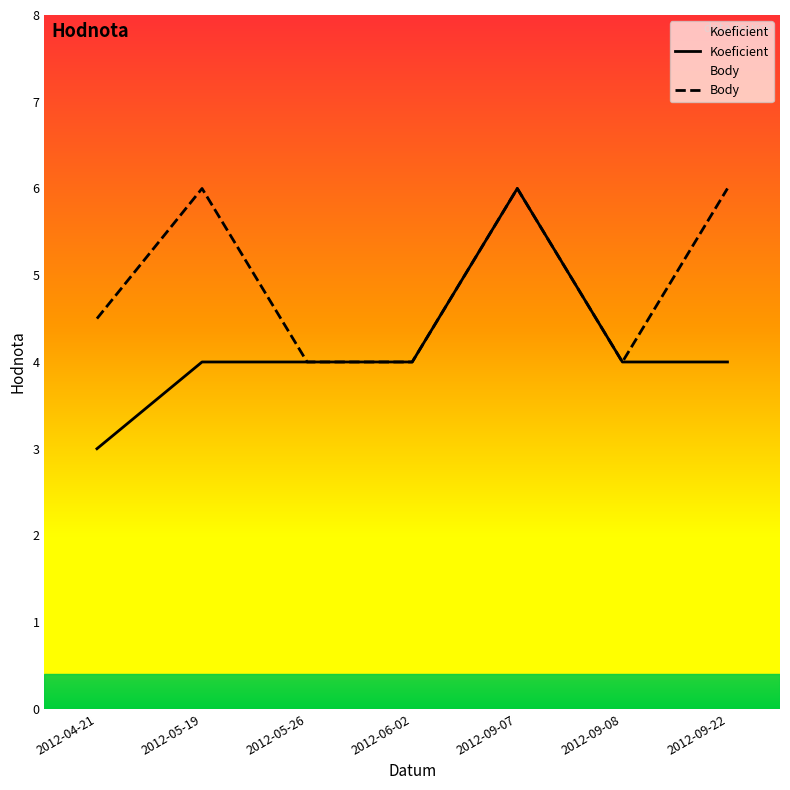

At which category does Koeficient reach its first local peak?

2012-09-07